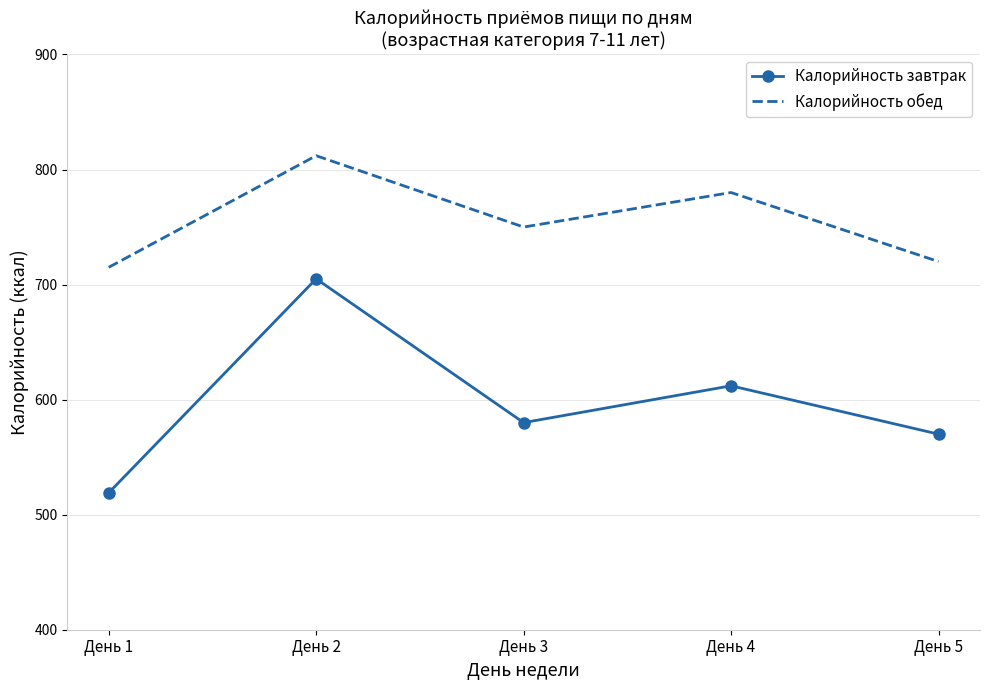

What is the spread (max minus min) of values at День 2?

107